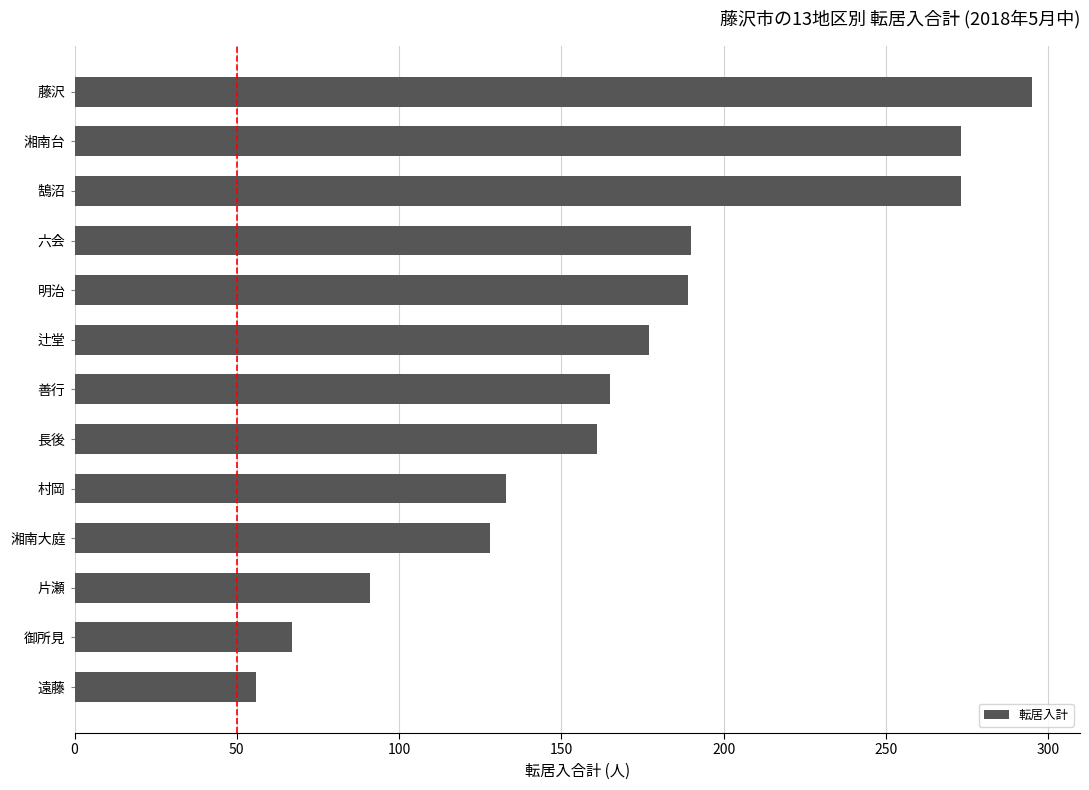

What is the difference between the maximum and minimum values?

239